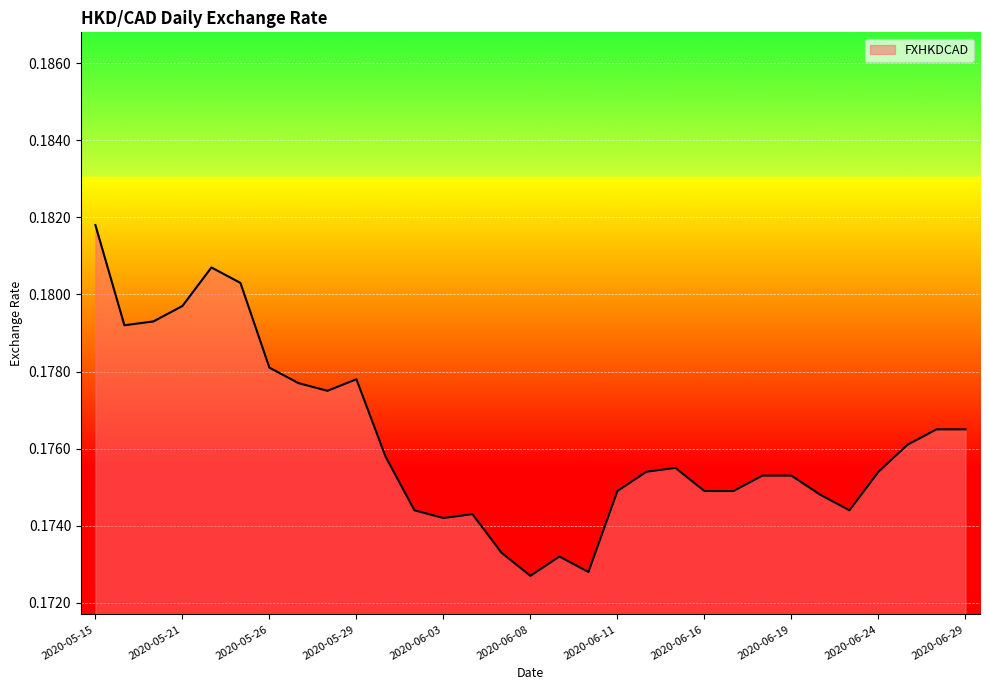

Rank the categories by value from lowest to highest.

2020-06-08, 2020-06-10, 2020-06-09, 2020-06-05, 2020-06-03, 2020-06-04, 2020-06-02, 2020-06-23, 2020-06-22, 2020-06-11, 2020-06-16, 2020-06-17, 2020-06-18, 2020-06-19, 2020-06-12, 2020-06-24, 2020-06-15, 2020-06-01, 2020-06-25, 2020-06-26, 2020-06-29, 2020-05-28, 2020-05-27, 2020-05-29, 2020-05-26, 2020-05-19, 2020-05-20, 2020-05-21, 2020-05-25, 2020-05-22, 2020-05-15